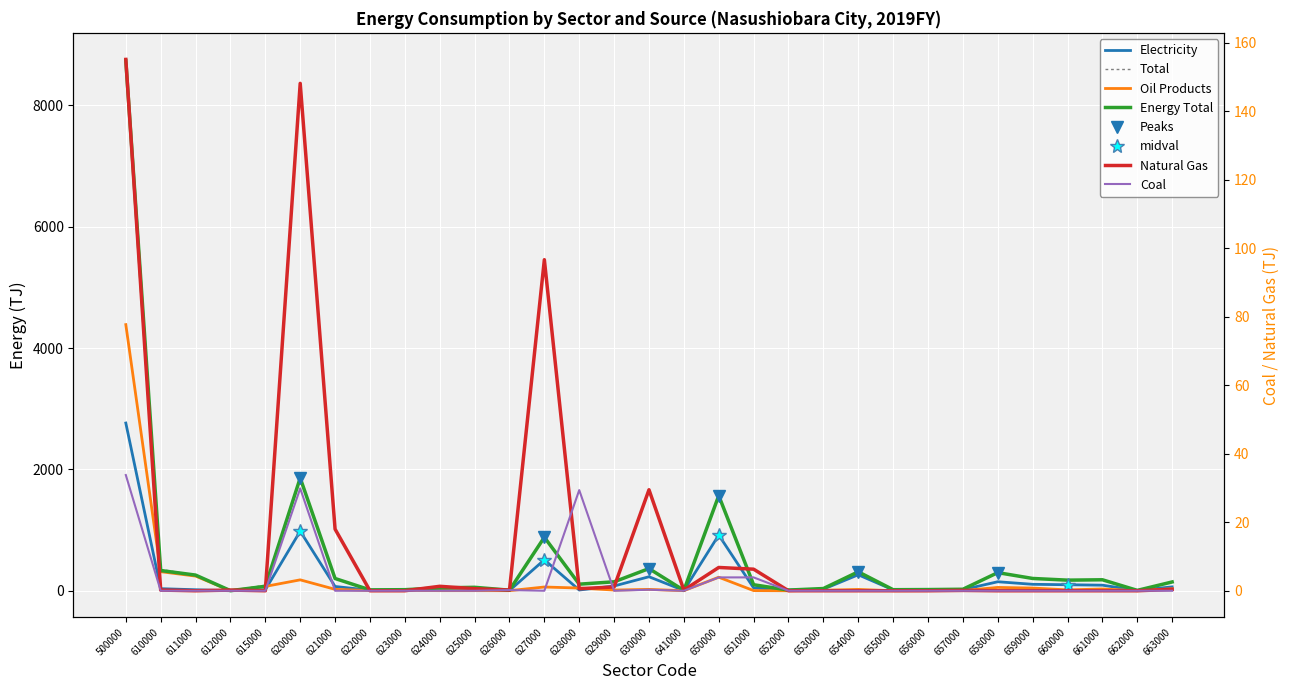

What is the sum of all Electricity values?

6620.1